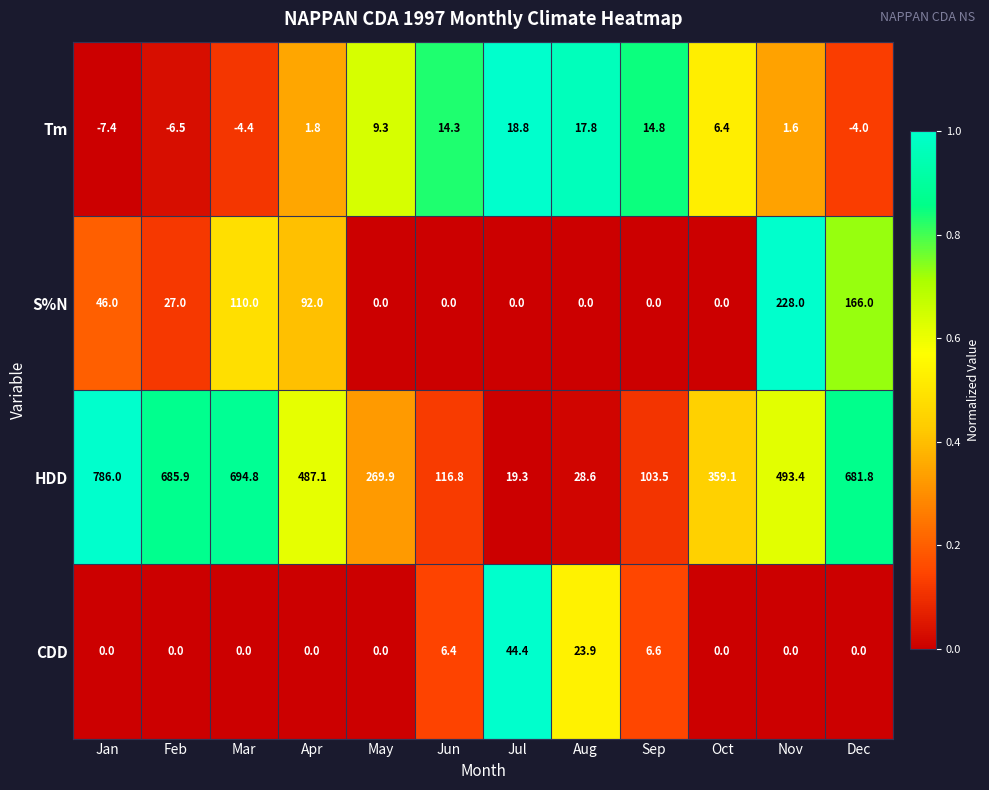

Rank the series by their maximum value, from highest to lowest.

HDD, S%N, CDD, Tm